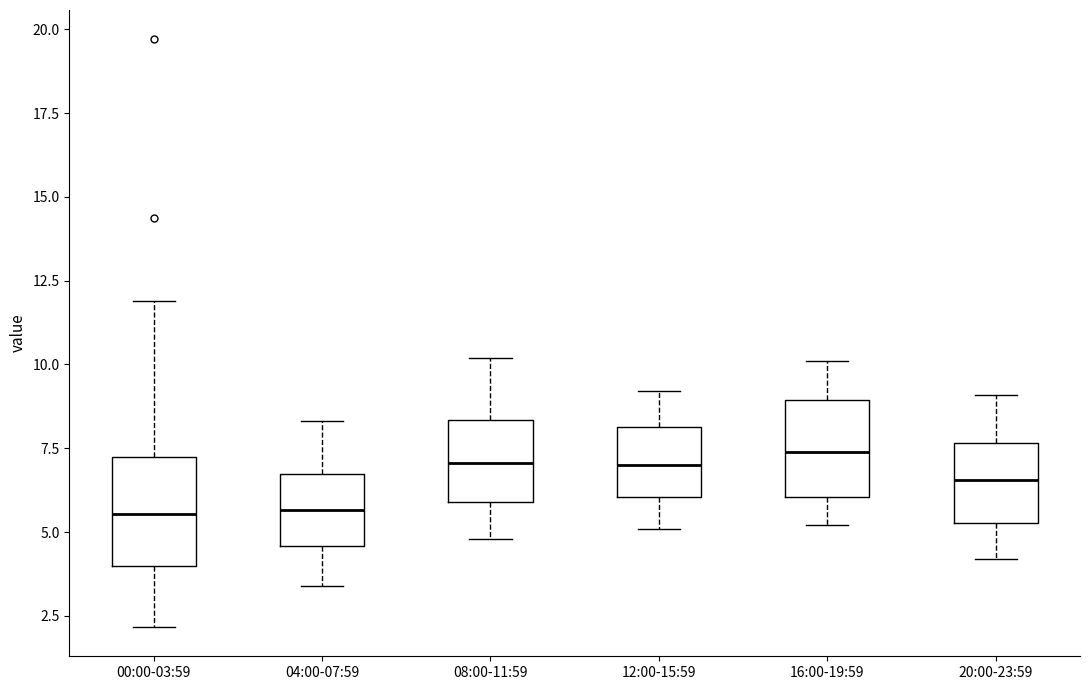

Reading left to right, read every box against the y-axis: the position of its median line, the range the box covers, and the ends of its whiskers. The values are not printed on the chart, so give them approximately, as read against the axis.

00:00-03:59: median 5.5, box 4.0 to 7.0, whiskers 2.0 to 12.0
04:00-07:59: median 5.5, box 4.5 to 6.5, whiskers 3.5 to 8.5
08:00-11:59: median 7.0, box 6.0 to 8.5, whiskers 5.0 to 10.0
12:00-15:59: median 7.0, box 6.0 to 8.0, whiskers 5.0 to 9.0
16:00-19:59: median 7.5, box 6.0 to 9.0, whiskers 5.0 to 10.0
20:00-23:59: median 6.5, box 5.5 to 7.5, whiskers 4.0 to 9.0